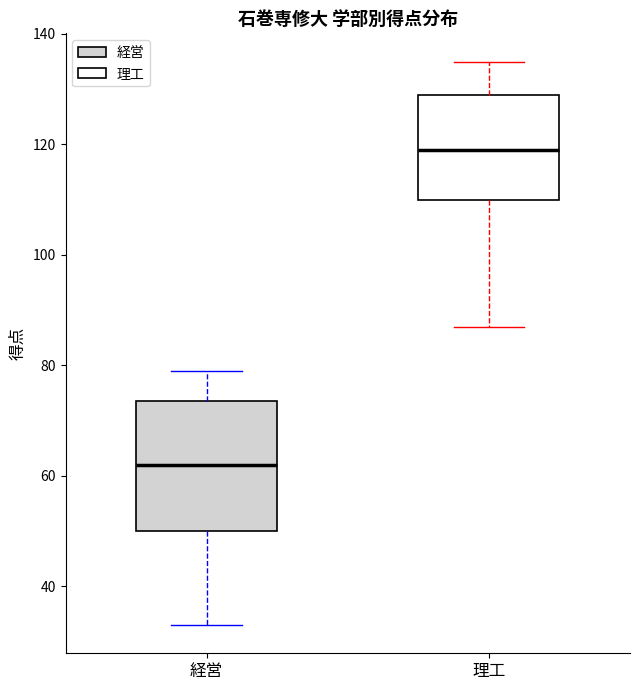

Where does the median line of the box for 理工 sit on the y-axis? The values are not printed on the chart, so give them approximately, as read against the axis.

120